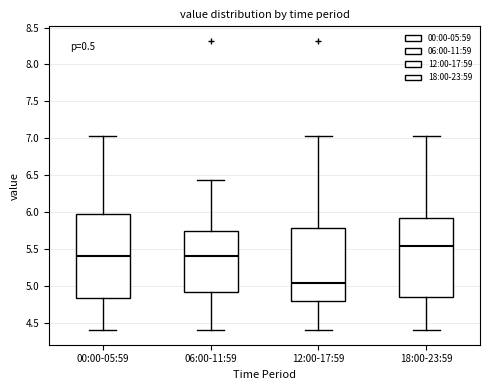

Reading left to right, read every box against the y-axis: the position of its median line, the range the box covers, and the ends of its whiskers. The values are not printed on the chart, so give them approximately, as read against the axis.

00:00-05:59: median 5.40, box 4.85 to 5.95, whiskers 4.40 to 7.05
06:00-11:59: median 5.40, box 4.90 to 5.75, whiskers 4.40 to 6.45
12:00-17:59: median 5.05, box 4.80 to 5.80, whiskers 4.40 to 7.05
18:00-23:59: median 5.55, box 4.85 to 5.90, whiskers 4.40 to 7.05